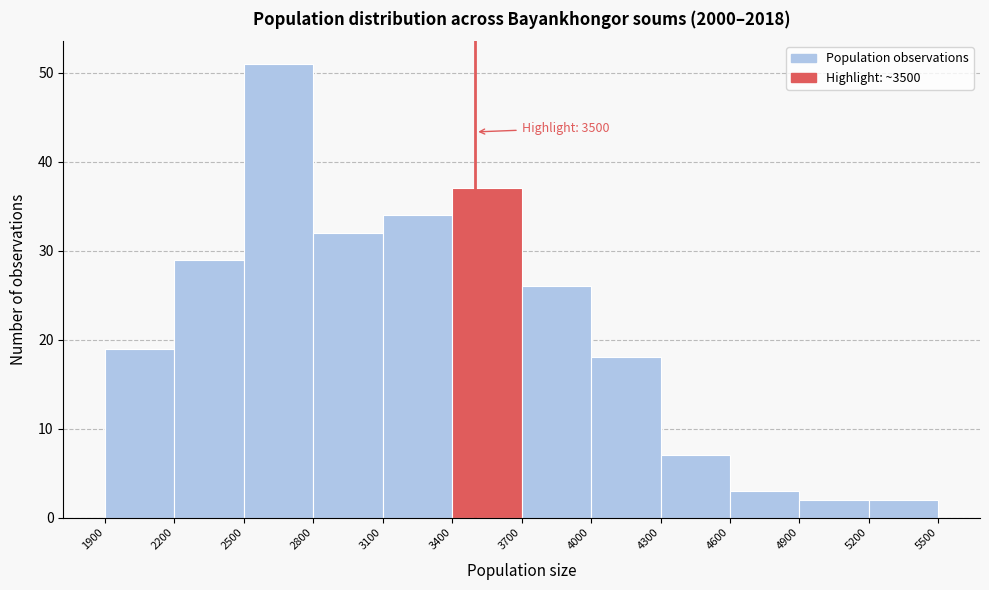

Over which range of the x-axis is the bar tallest?

2500 to 2800